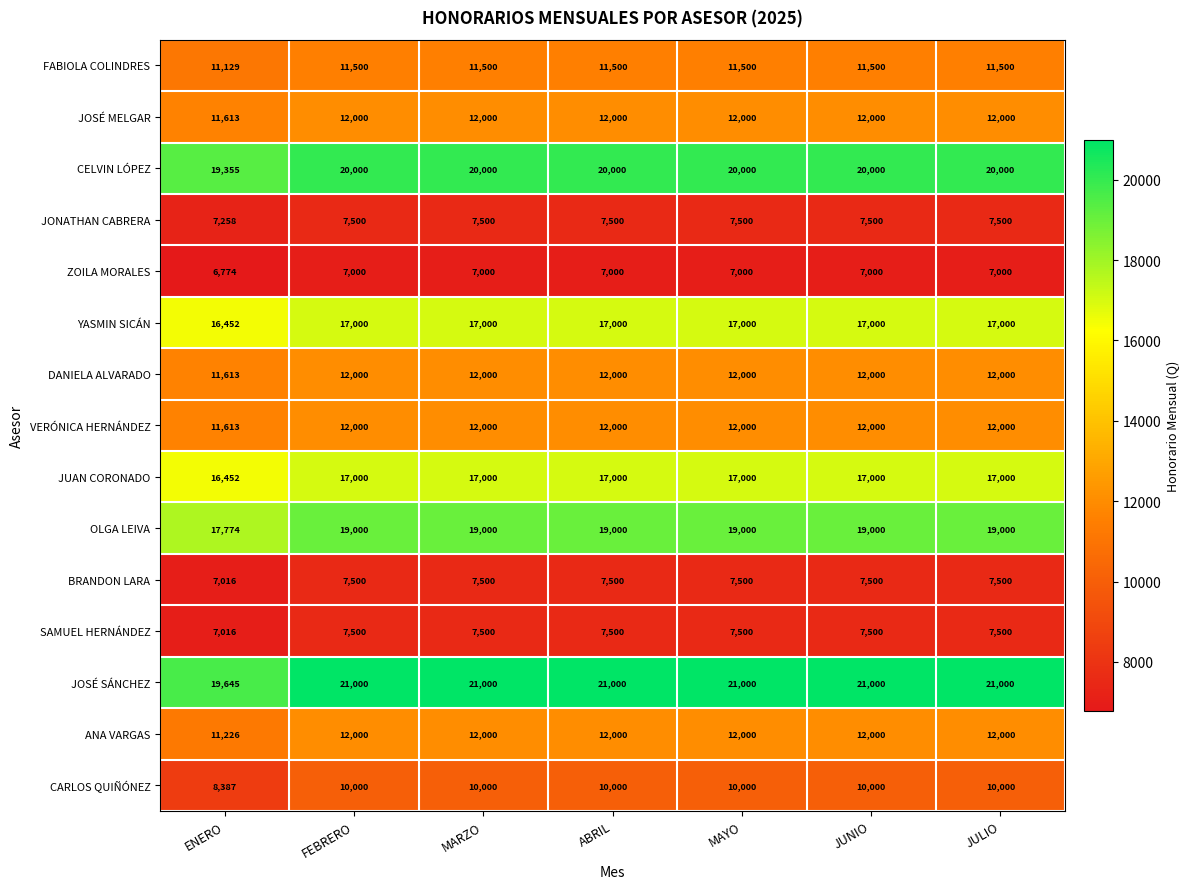

What is the minimum value for ANA VARGAS?

11226